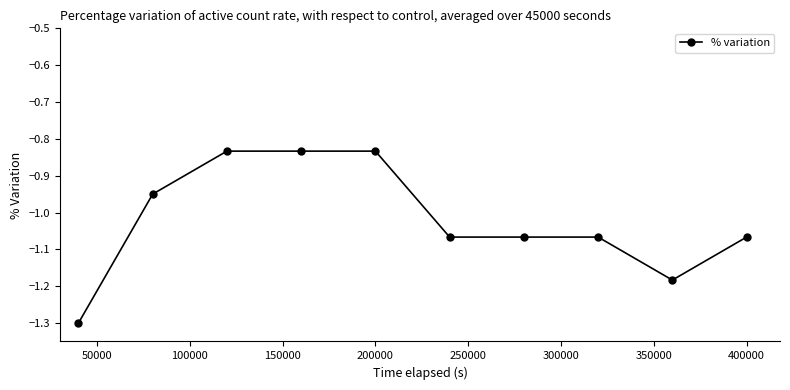

How many categories are shown in the chart?

10